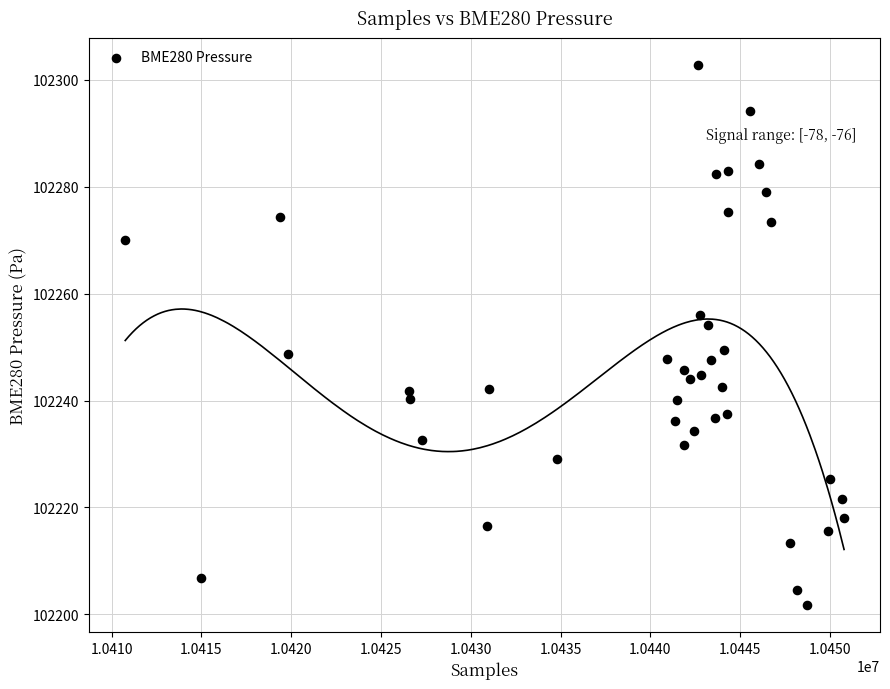

What is the range of X values (max minus min)?

40021.0